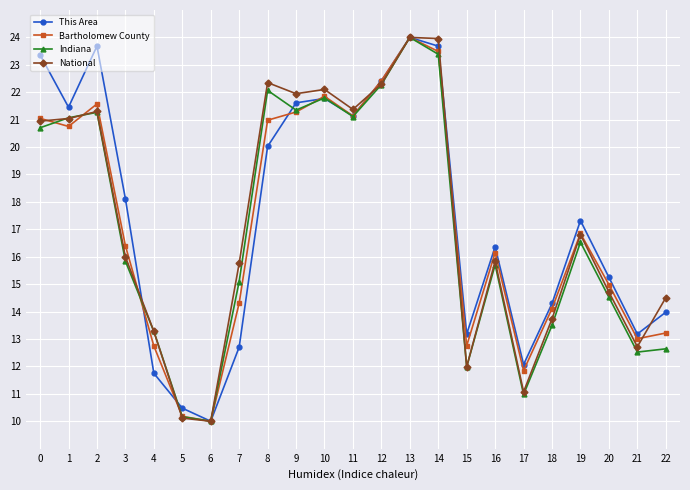

At which category is the sum across all series the highest?

13